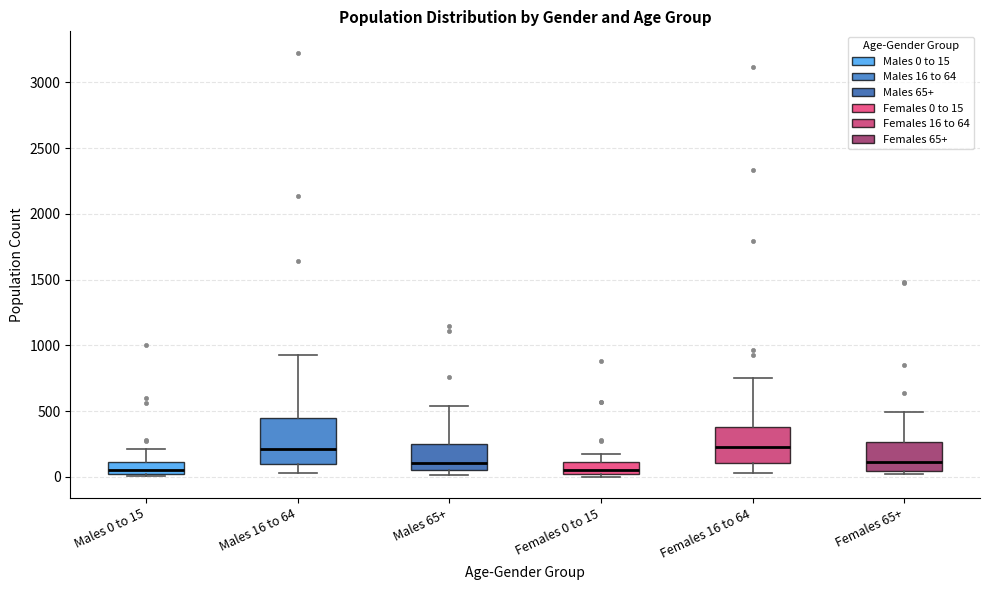

Which box is the tallest, from its lower edge to its upper edge?

Males 16 to 64